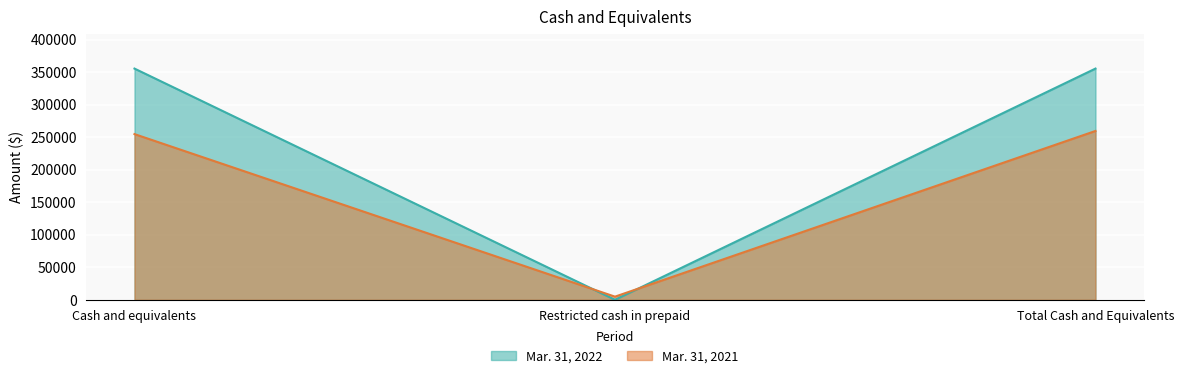

What is the spread (max minus min) of values at Cash and equivalents?

100777